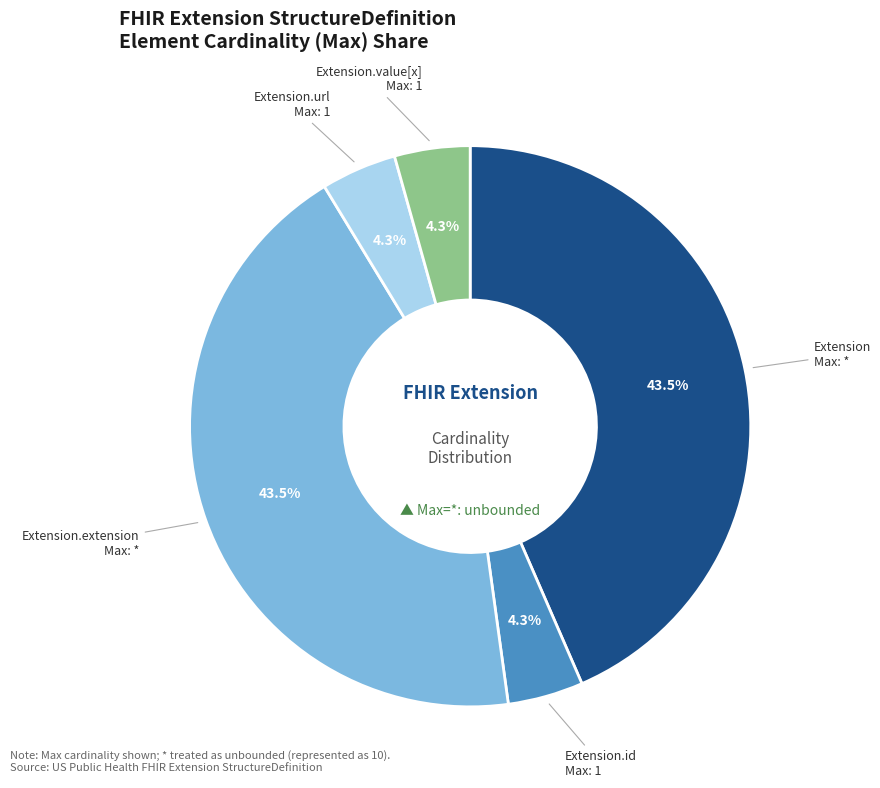

To the nearest percent, what percentage of the pie is Extension.url?

4%